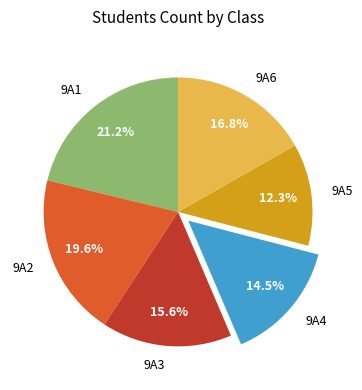

What is the total percentage of 9A3 and 9A5?

27.9%